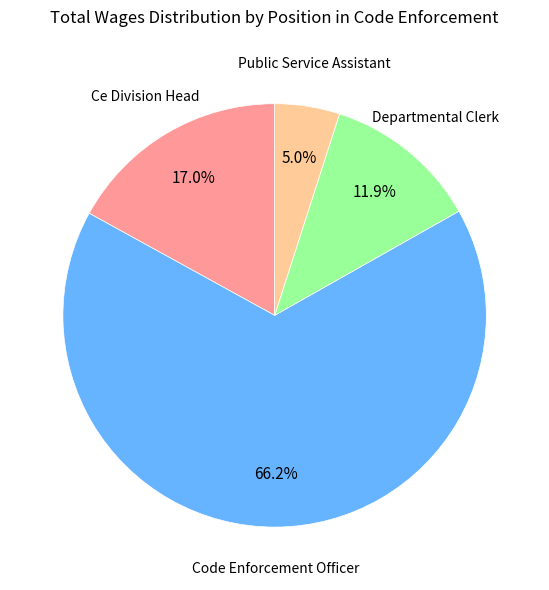

Count the number of slices in the pie.

4